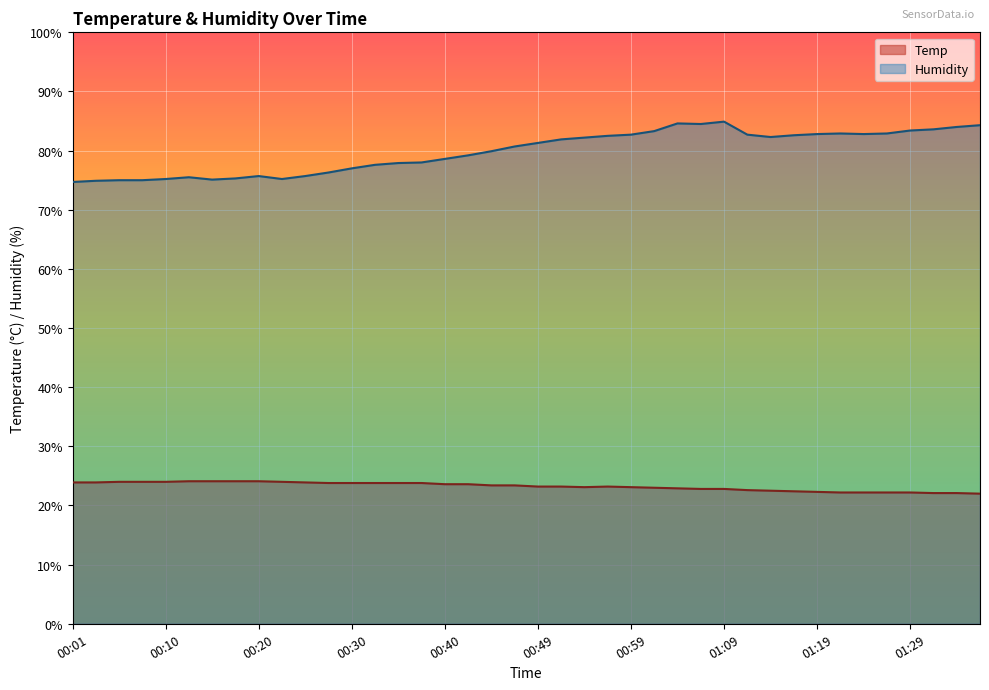

At which category does Temp reach its first local peak?

00:57